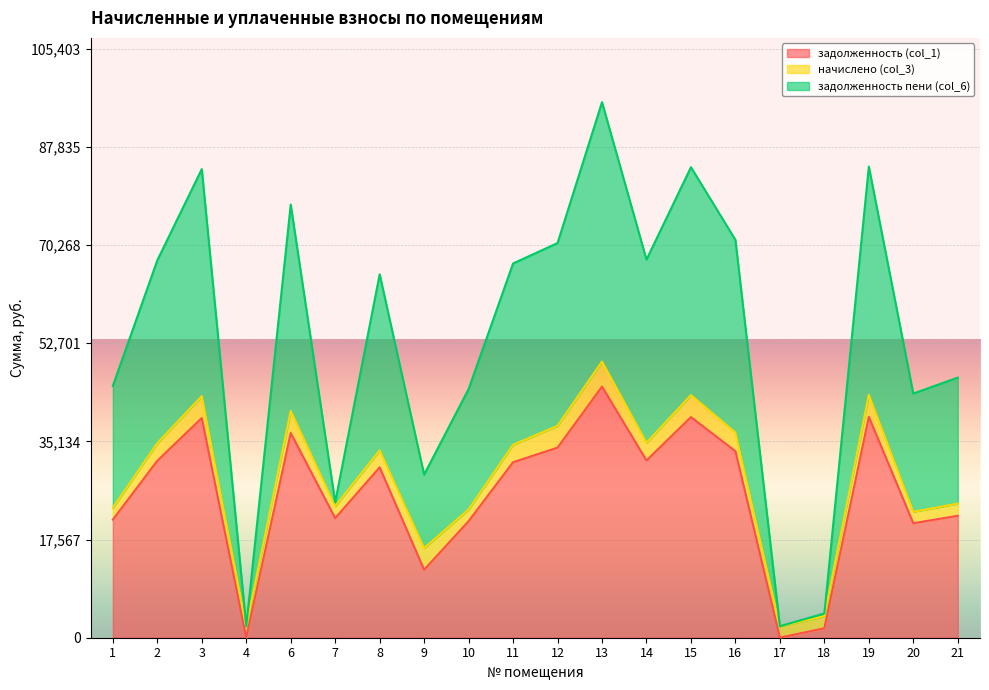

At which category is the sum across all series the highest?

13